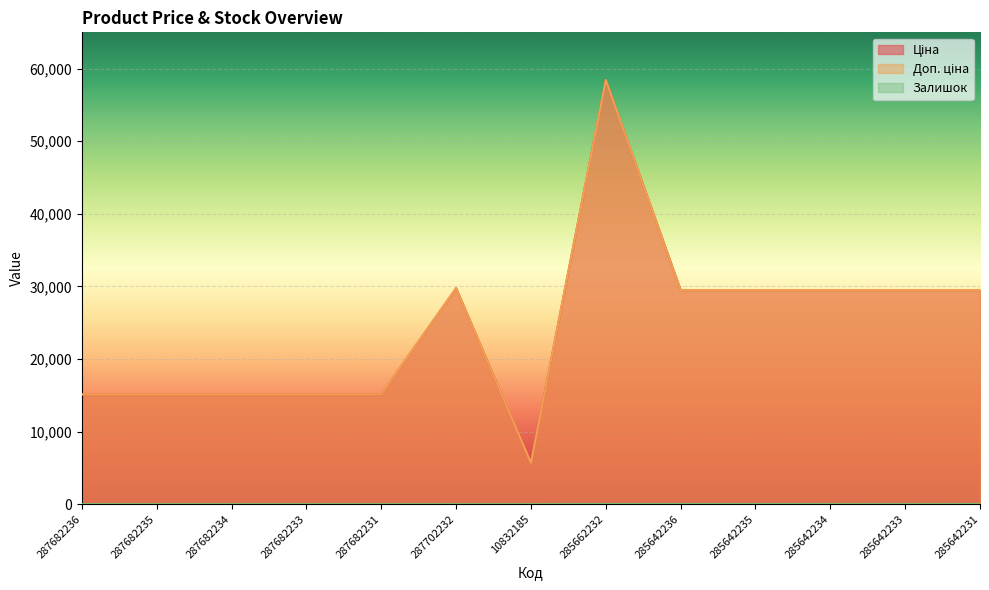

Rank the series at 287682234 from lowest to highest value.

Залишок, Ціна, Доп. ціна